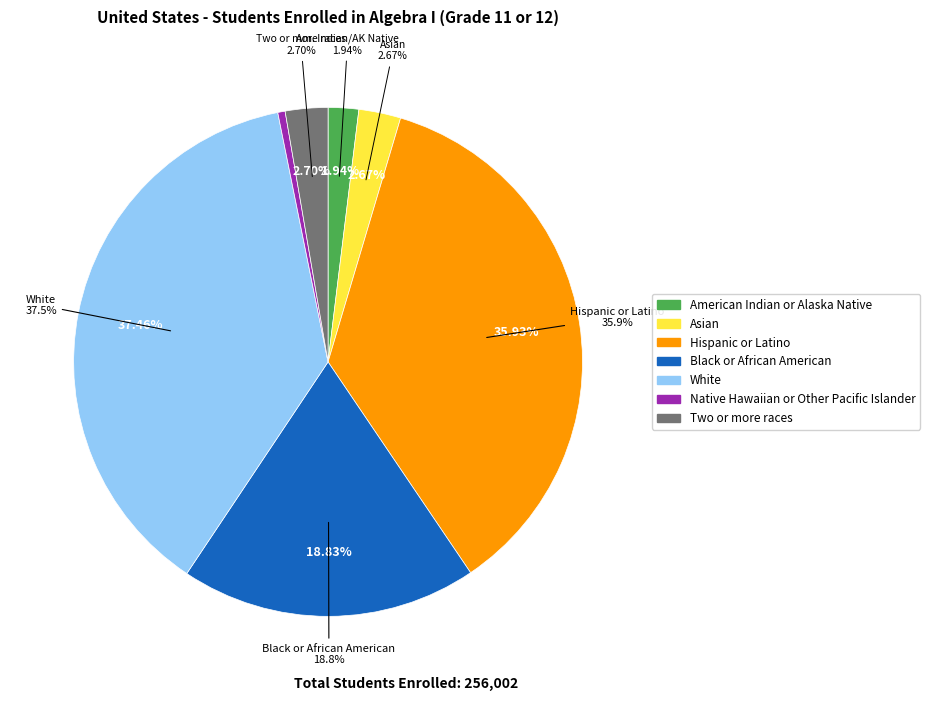

To the nearest percent, what is the difference between the Hispanic or Latino and Asian slice percentages?

33%